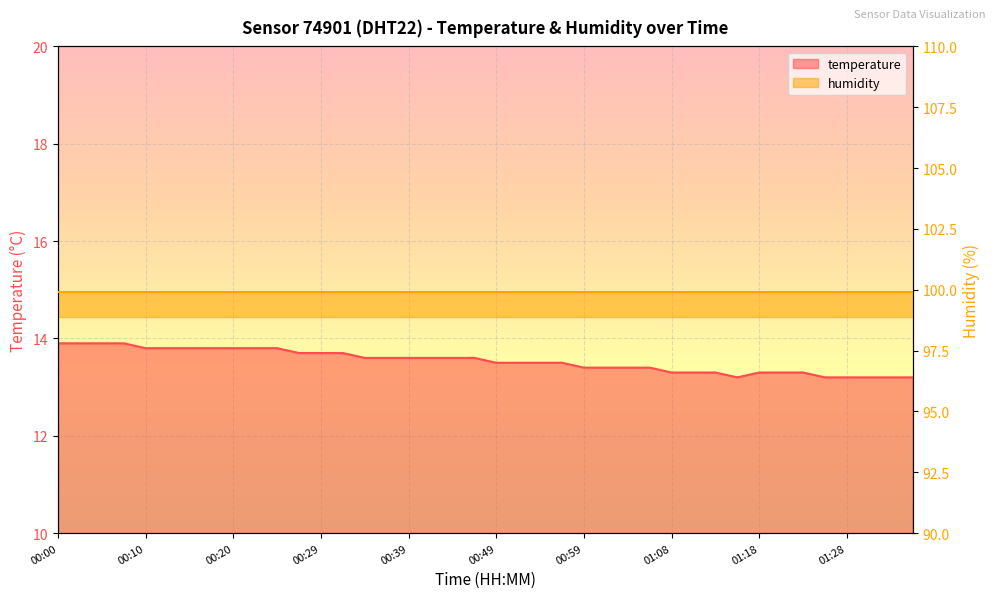

Read the value at 00:07.

13.9